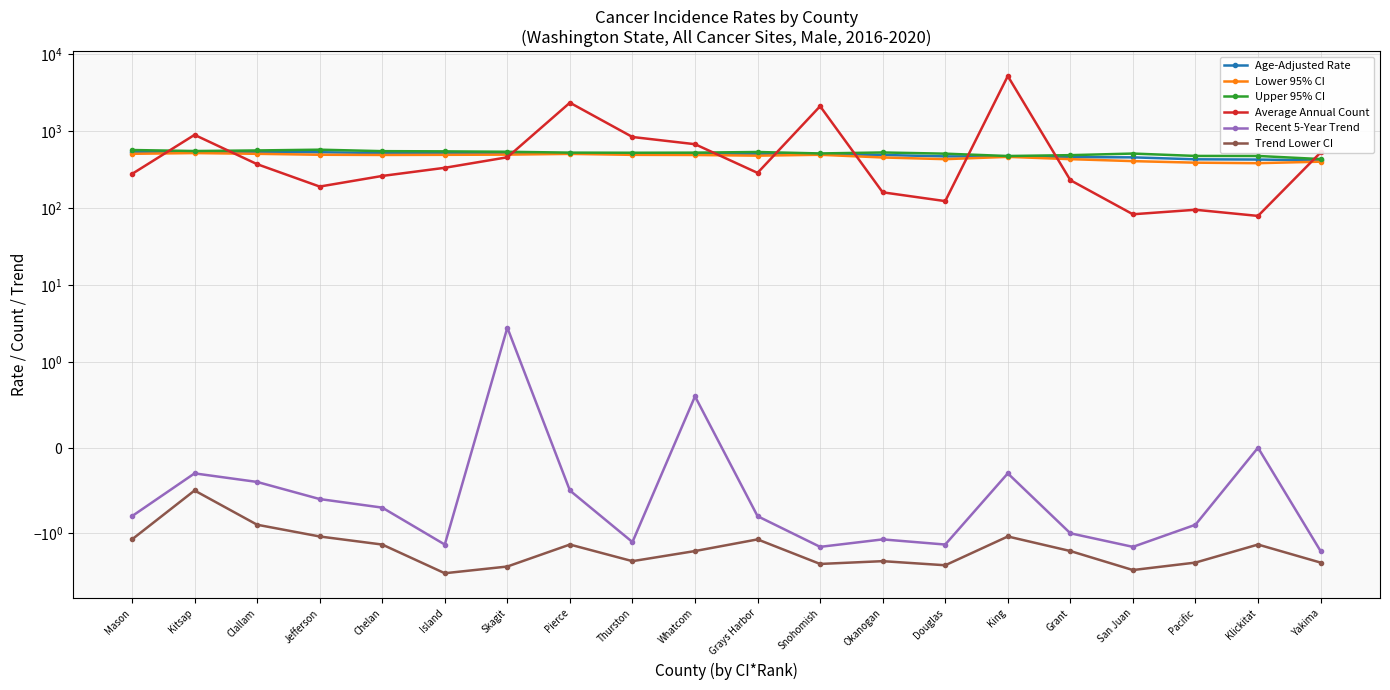

In Lower 95% CI, how many points are higher than both neighbors (excluding endpoints)?

4